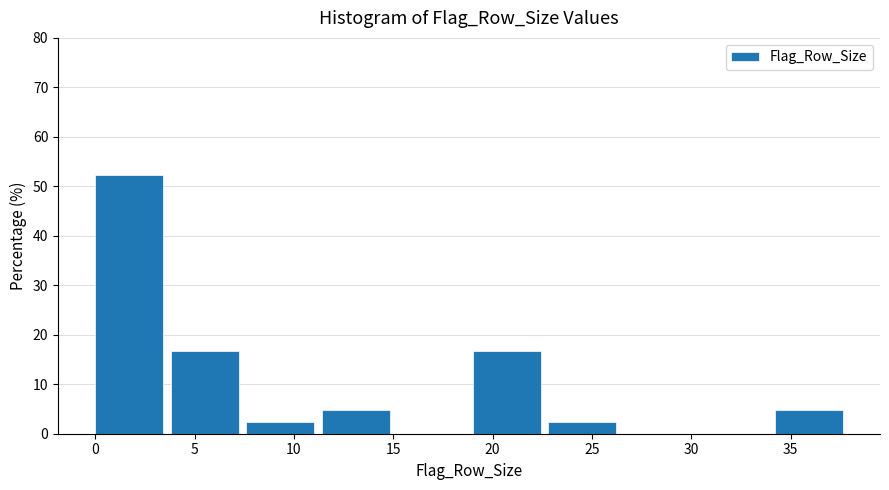

Over which range of the x-axis is the bar tallest?

0.0 to 3.8